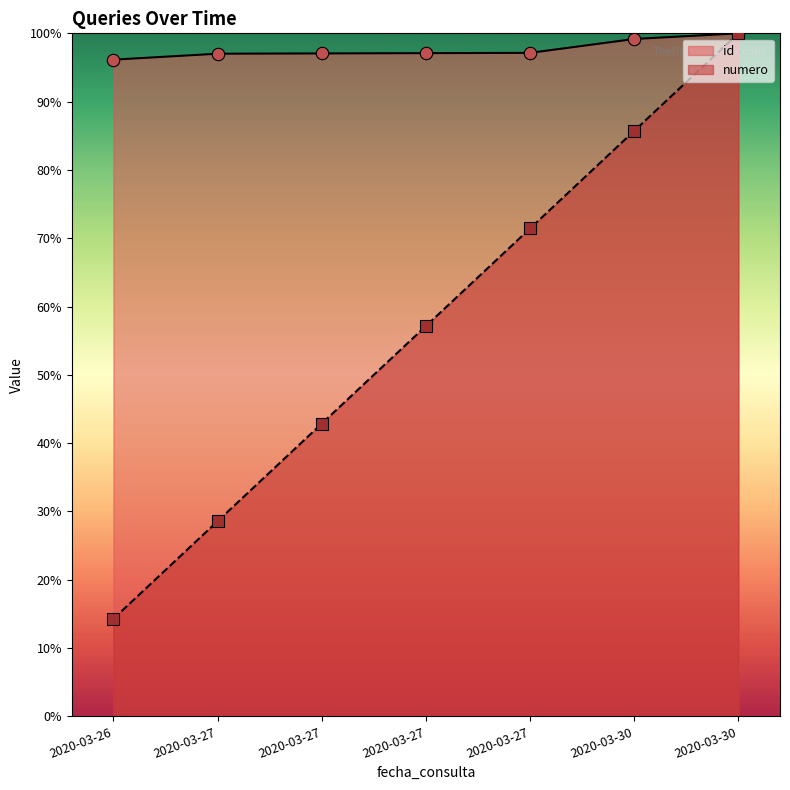

Is the value of id at 2020-03-27 greater than the value of numero at 2020-03-27?

Yes